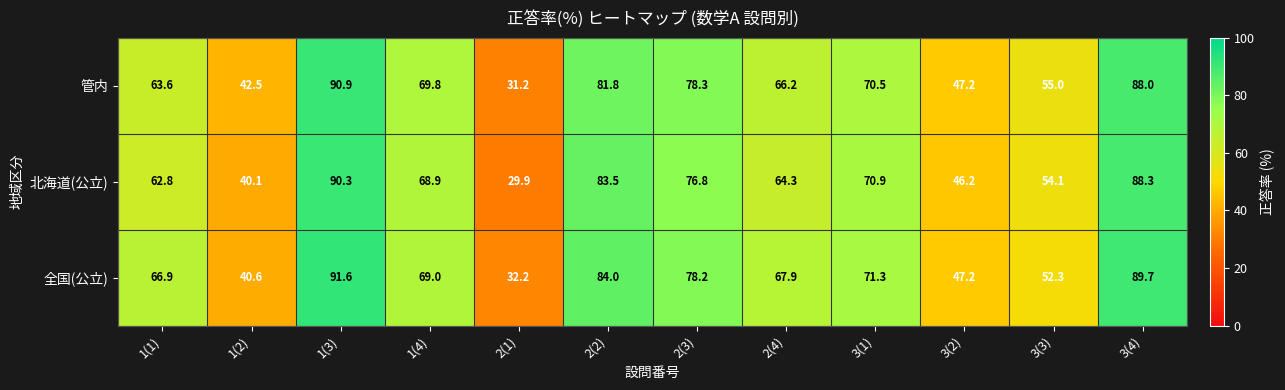

List the labels in order of 管内 value, largest first.

1(3), 3(4), 2(2), 2(3), 3(1), 1(4), 2(4), 1(1), 3(3), 3(2), 1(2), 2(1)